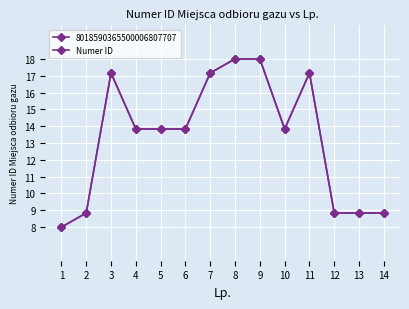

Does the chart have visible grid lines?

Yes